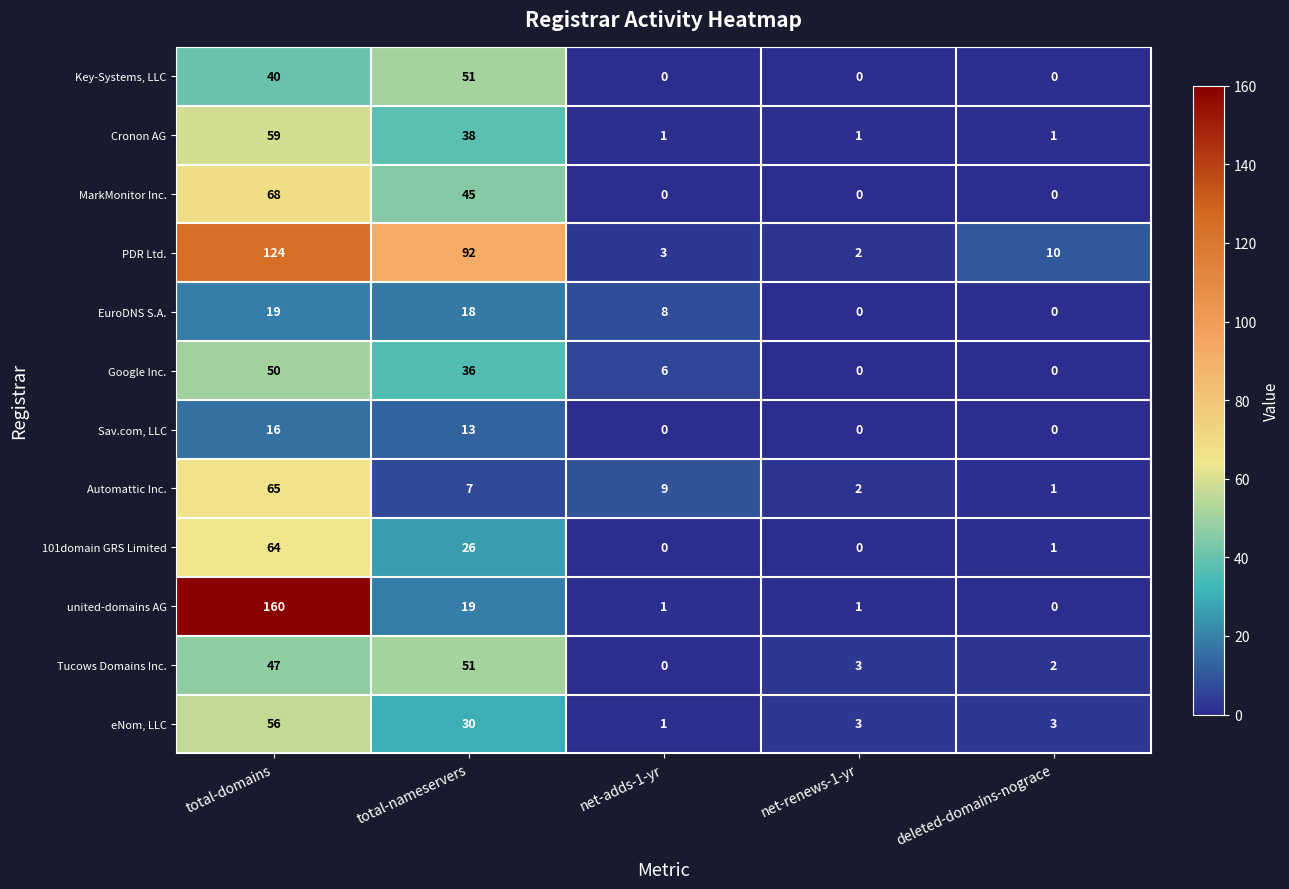

Which series changed the most between total-domains and total-nameservers?

united-domains AG